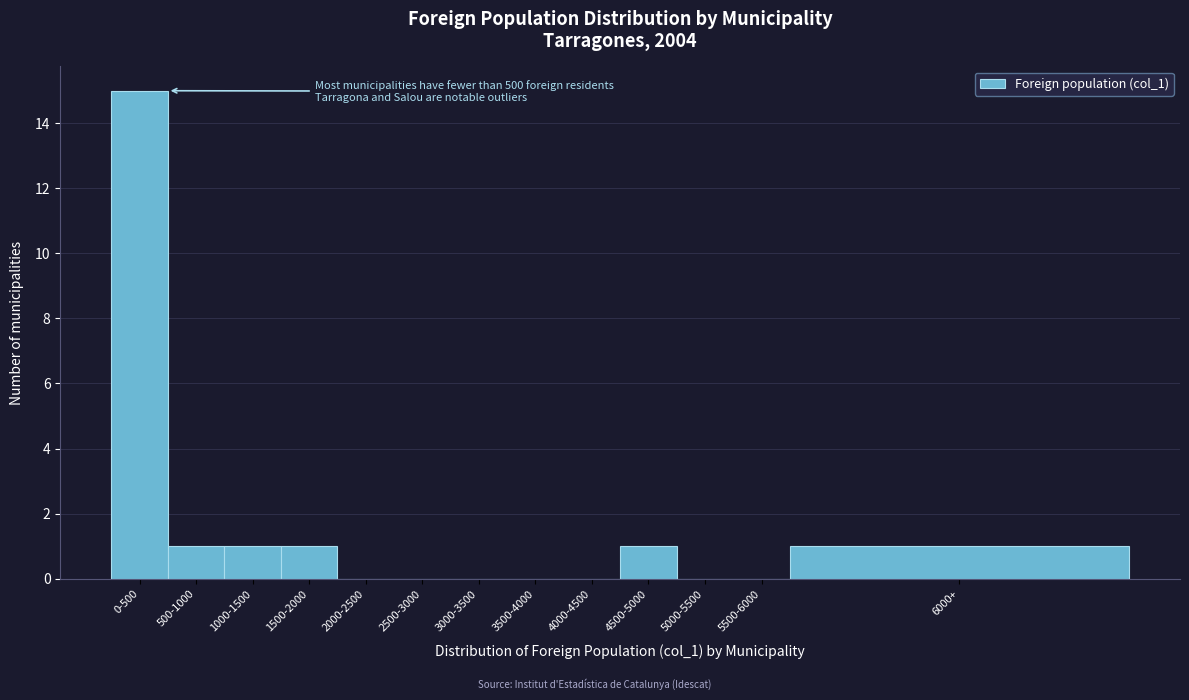

Reading left to right, what are all the values shown in this chart?

0-500=15	500-1000=1	1000-1500=1	1500-2000=1	2000-2500=0	2500-3000=0	3000-3500=0	3500-4000=0	4000-4500=0	4500-5000=1	5000-5500=0	5500-6000=0	6000+=1